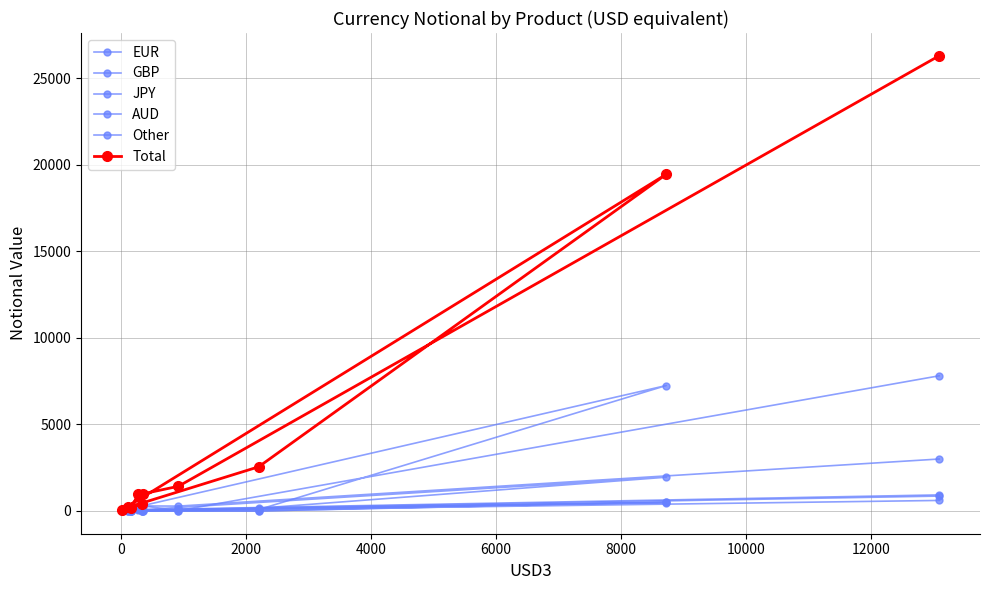

What is the sum of all Total values?

52576